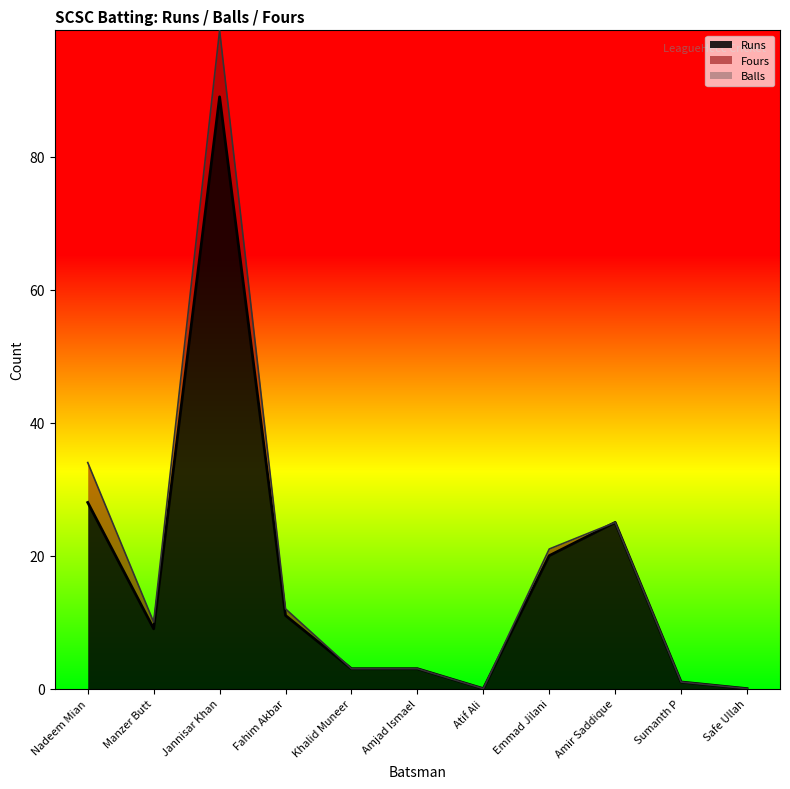

Reading left to right, extract all data points from this chart.

Runs: 28	9	89	11	3	3	0	20	25	1	0
Balls: 34	10	99	12	3	3	0	21	25	1	0